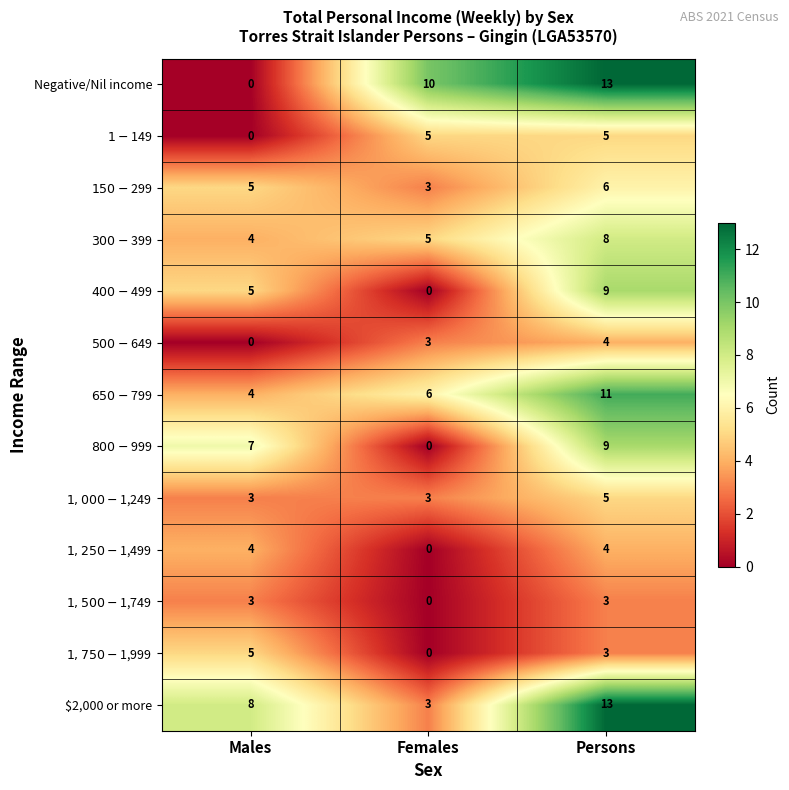

What is the greatest value displayed?

13